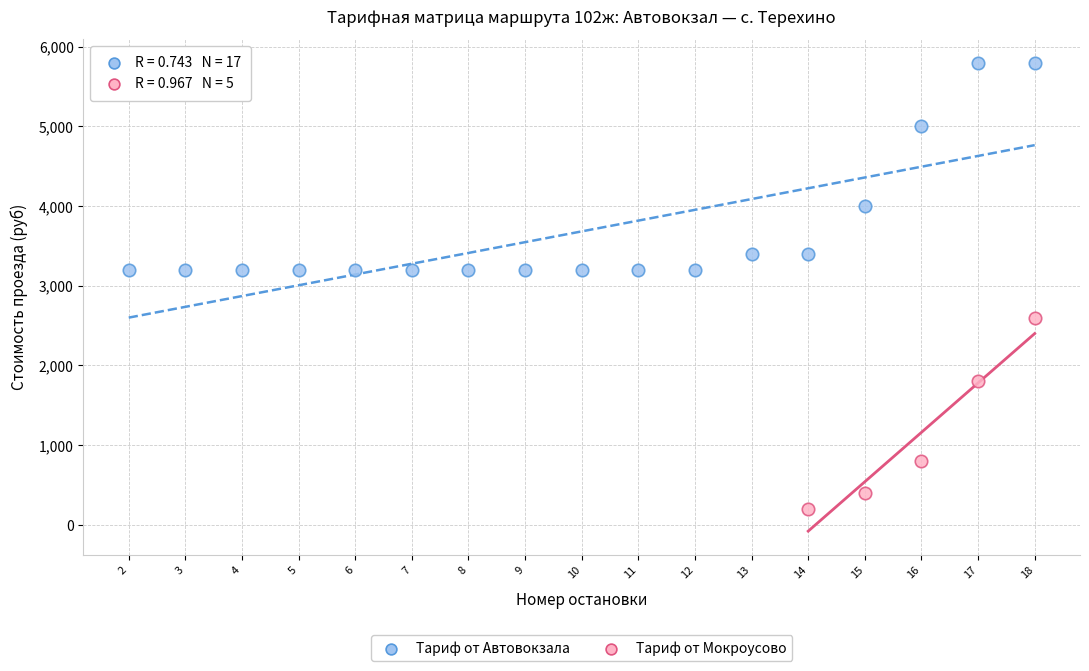

Which series reaches the maximum Y coordinate?

Тариф от Автовокзала